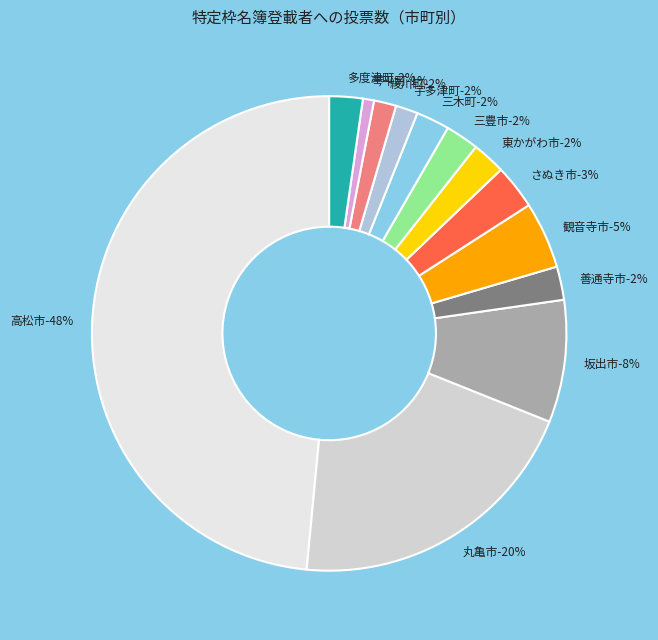

To the nearest percent, what percentage of the pie is 高松市?

48%